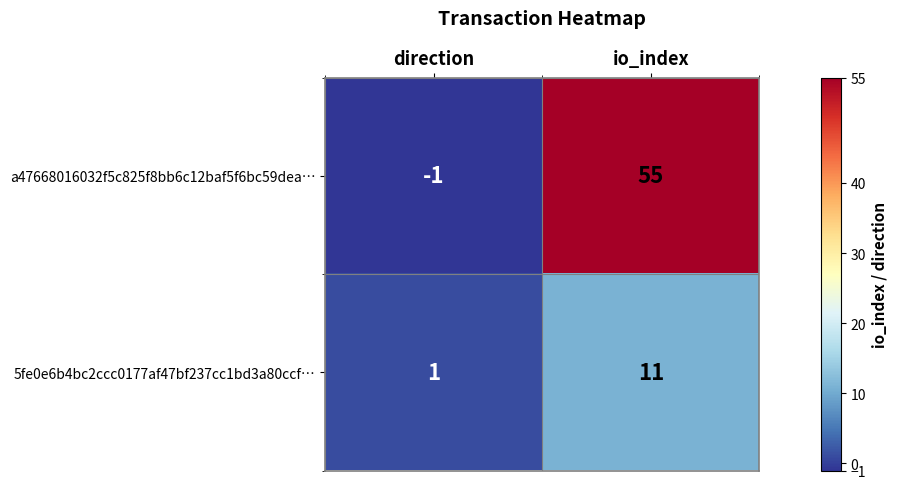

How many a47668016032f5c825f8bb6c12baf5f6bc59dea… values are between -1 and 55?

2